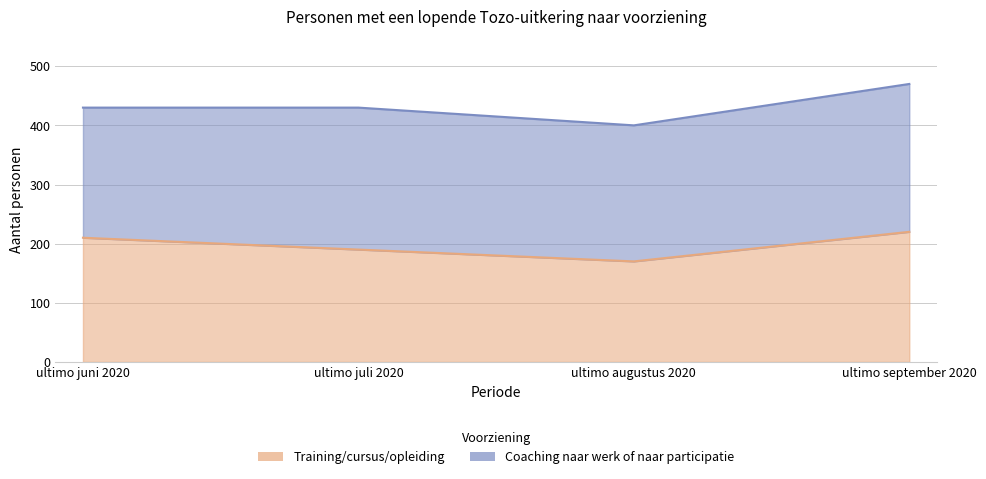

List the labels in order of value, largest first.

ultimo september 2020, ultimo juni 2020, ultimo juli 2020, ultimo augustus 2020